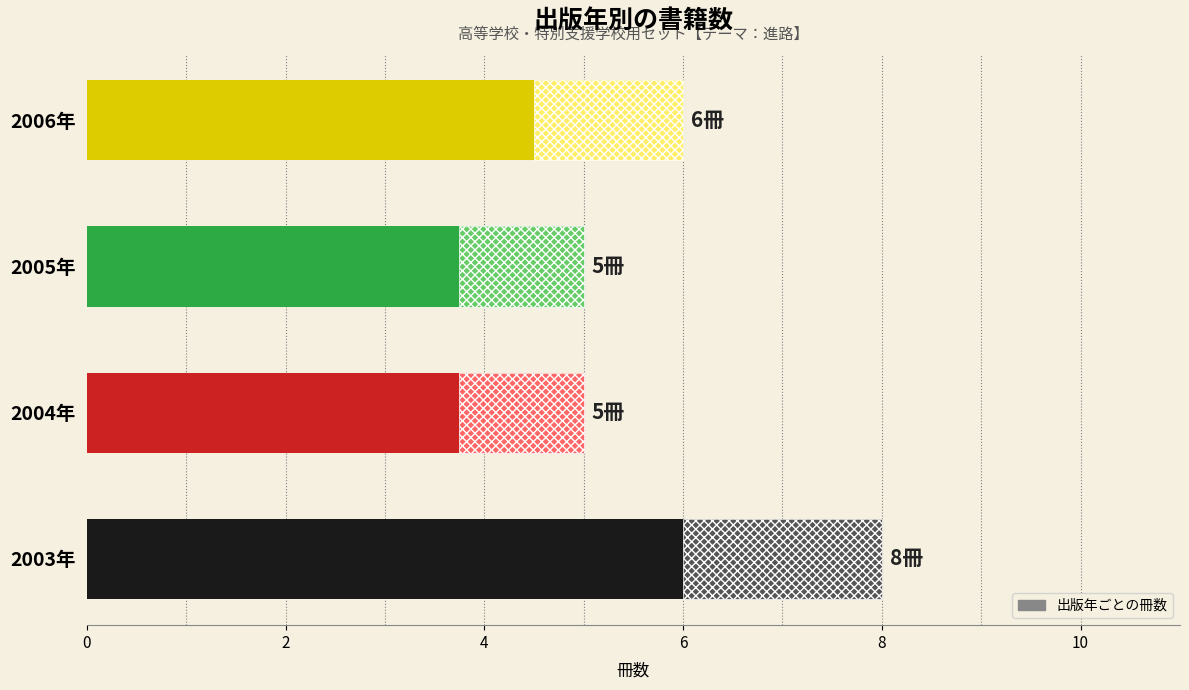

What is the change in value from 2003年 to 2006年?

-2